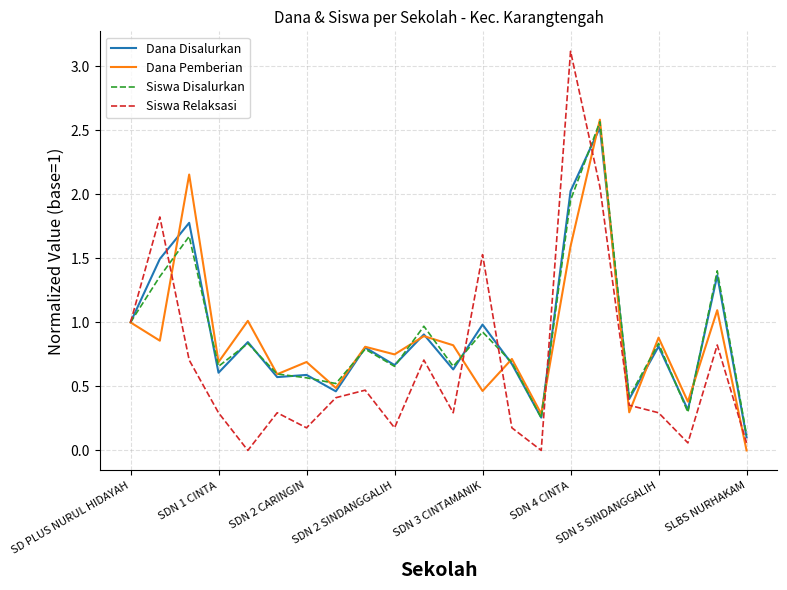

Is this an area chart (filled region under the line)?

No